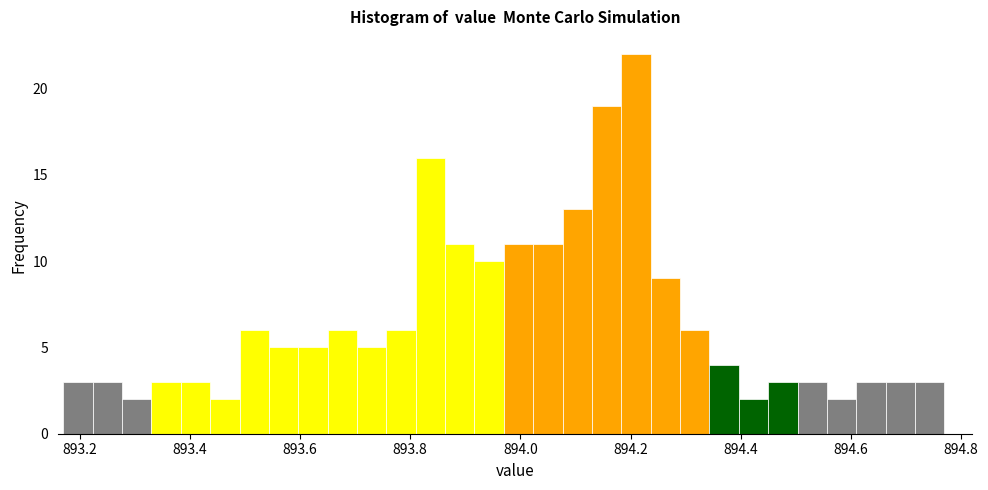

Read against the x-axis, roughly where is the centre of the tallest bar?

894.22